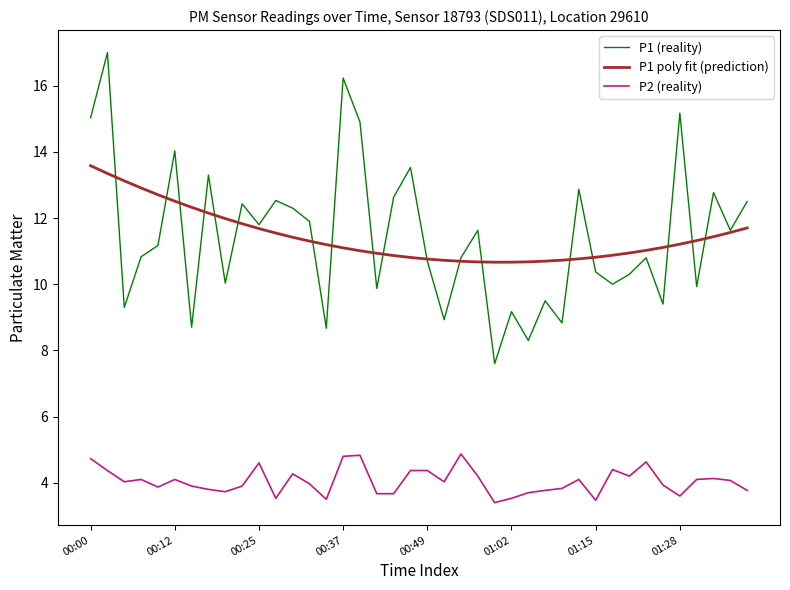

Which series has the largest range (max minus min)?

P1 (reality)